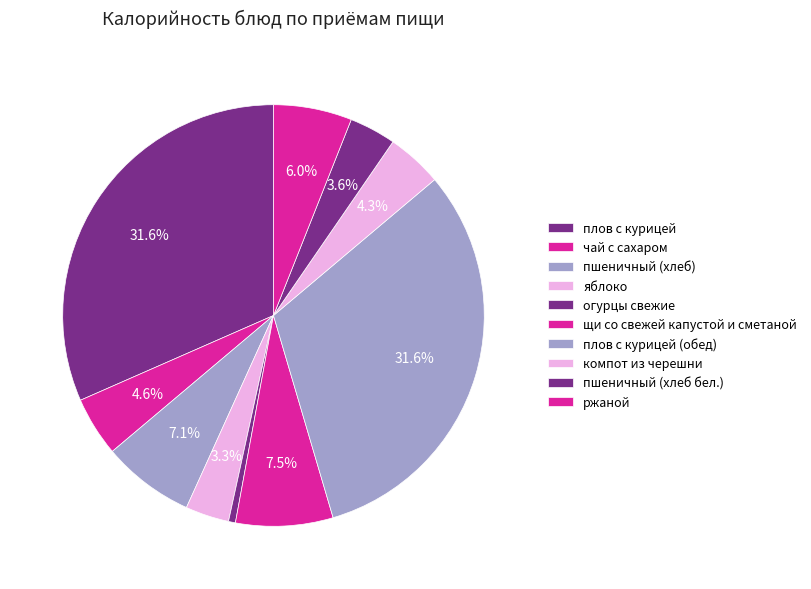

What is the ratio of the value at плов с курицей (обед) to the value at щи со свежей капустой и сметаной?

4.2